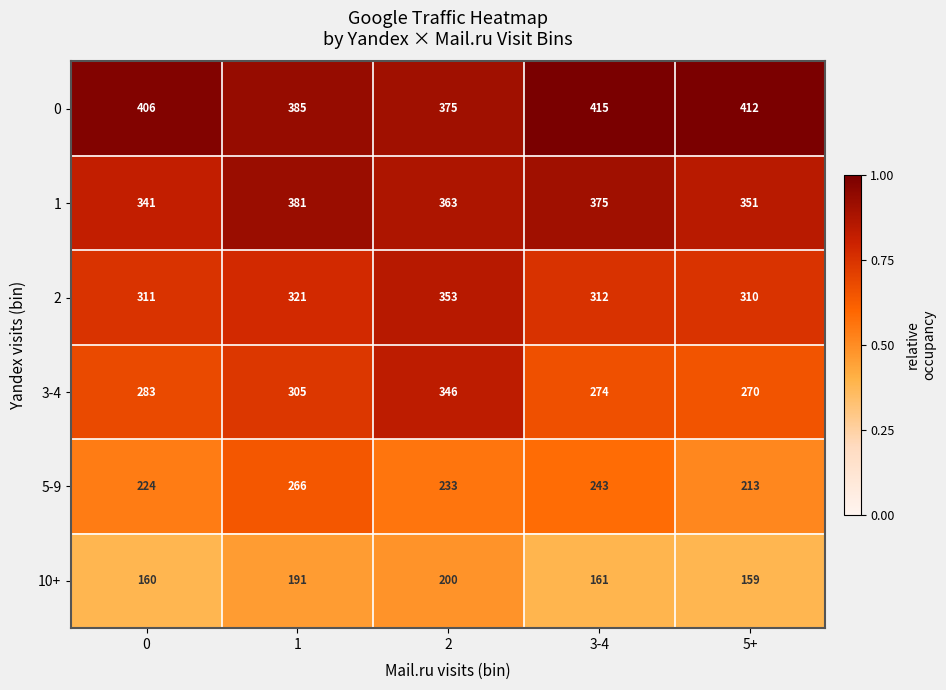

Reading left to right, extract all data points from this chart.

0: 0=406	1=385	2=375	3-4=415	5+=412
1: 0=341	1=381	2=363	3-4=375	5+=351
2: 0=311	1=321	2=353	3-4=312	5+=310
3-4: 0=283	1=305	2=346	3-4=274	5+=270
5-9: 0=224	1=266	2=233	3-4=243	5+=213
10+: 0=160	1=191	2=200	3-4=161	5+=159